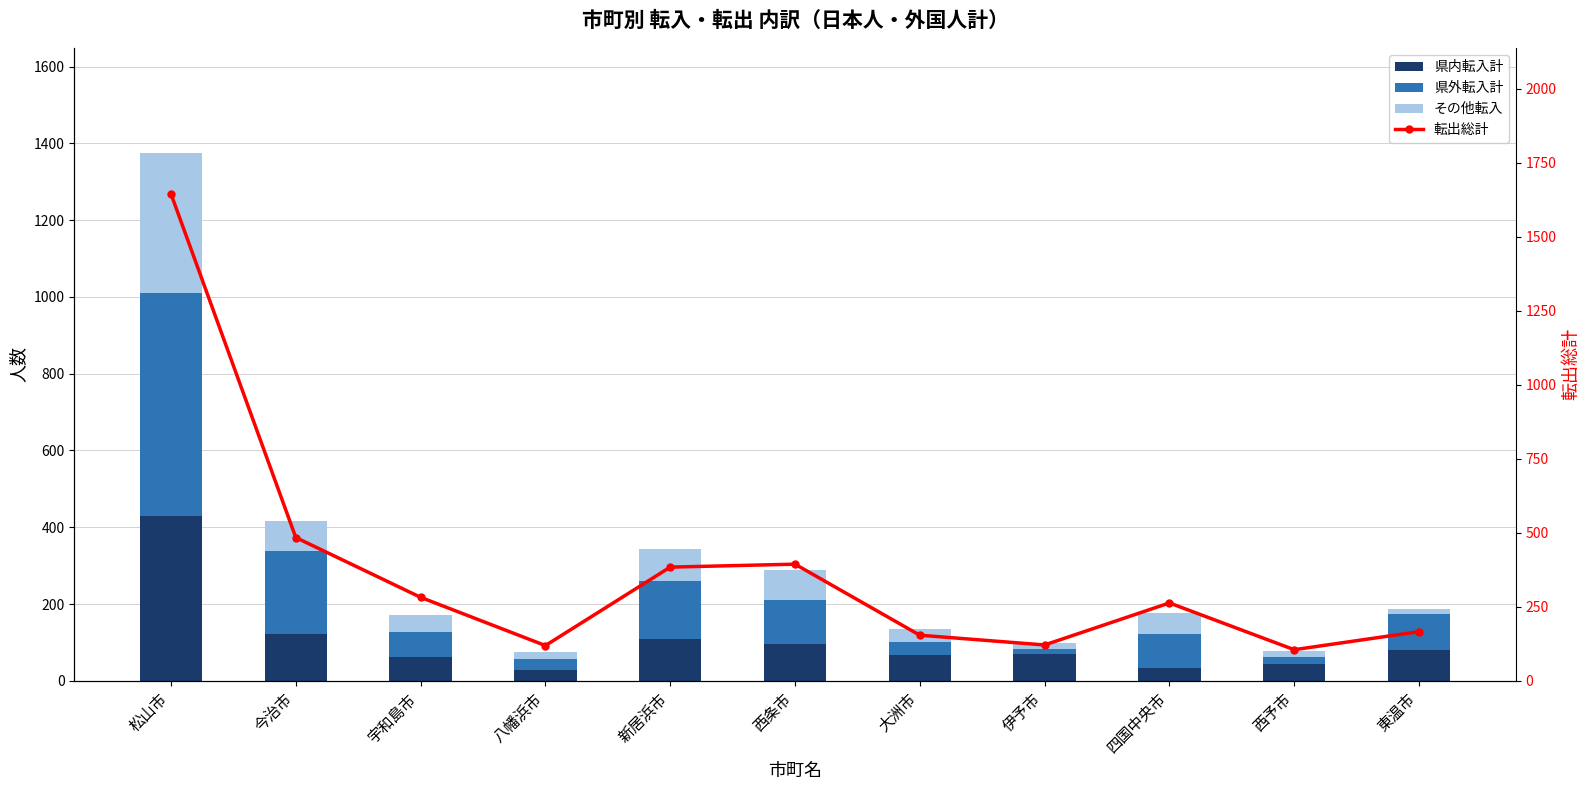

Which series changed the most between 宇和島市 and 四国中央市?

県内転入計